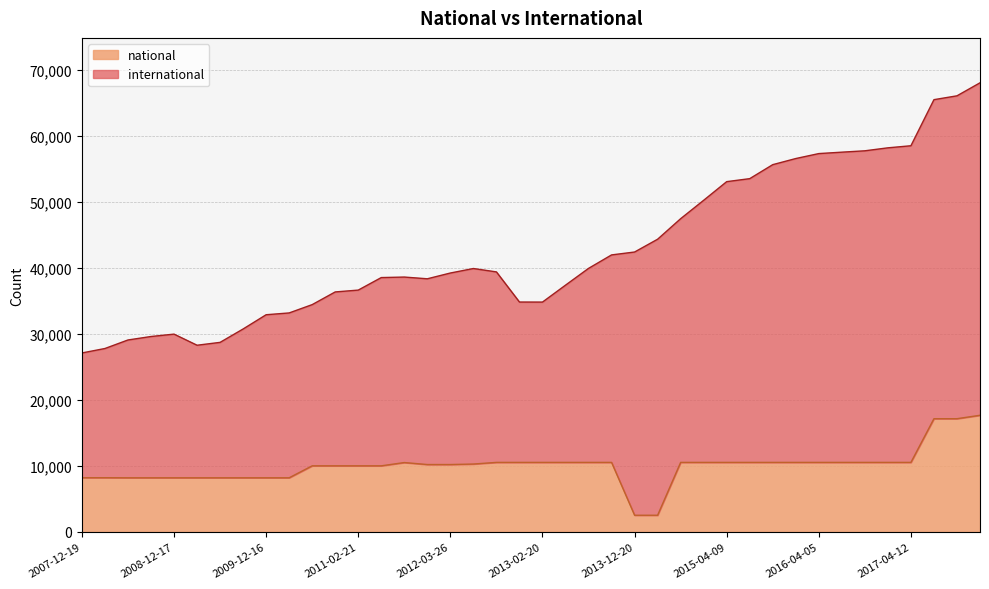

List the labels in order of value, largest first.

2017-12-22, 2017-07-24, 2017-10-12, 2015-01-19, 2015-04-09, 2015-07-03, 2015-10-01, 2016-01-04, 2016-04-05, 2016-07-04, 2016-10-07, 2016-12-27, 2017-04-12, 2012-10-31, 2012-12-11, 2013-02-20, 2013-05-21, 2013-07-09, 2013-09-10, 2014-09-08, 2011-09-05, 2012-07-13, 2012-01-18, 2012-03-26, 2010-07-26, 2010-11-17, 2011-02-21, 2011-06-10, 2007-12-19, 2008-04-01, 2008-06-27, 2008-10-10, 2008-12-17, 2009-04-06, 2009-06-17, 2009-09-25, 2009-12-16, 2010-04-01, 2013-12-20, 2014-03-28